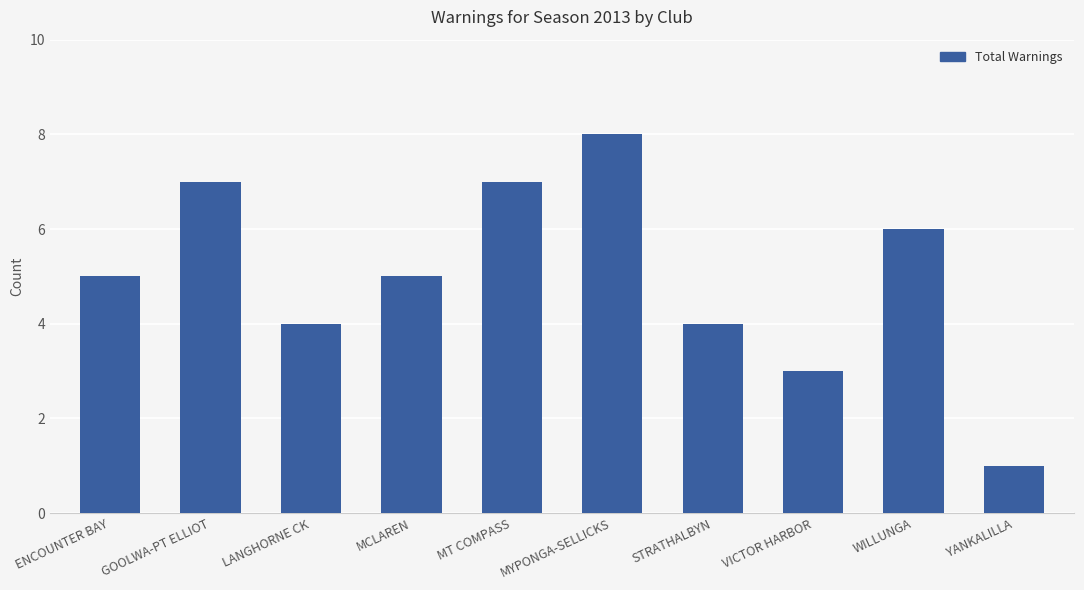

What is the smallest value displayed?

1